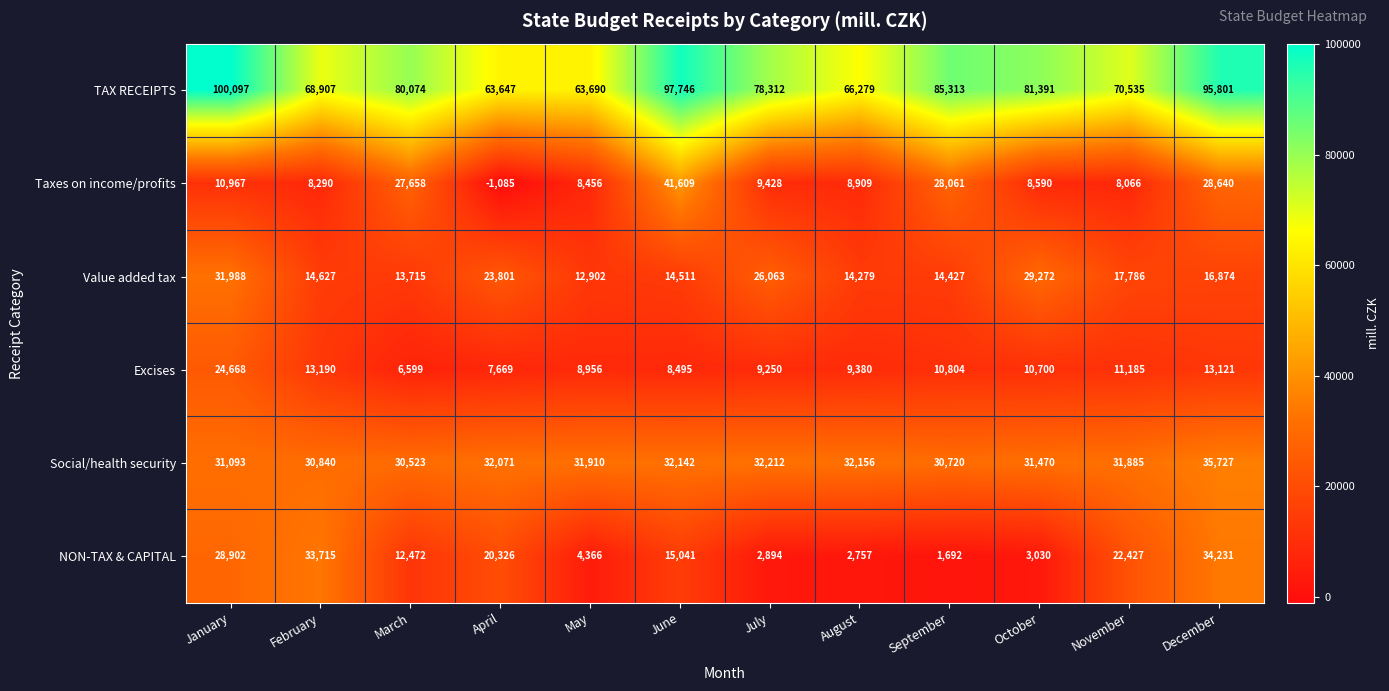

What is the approximate value of Excises at June?

8495